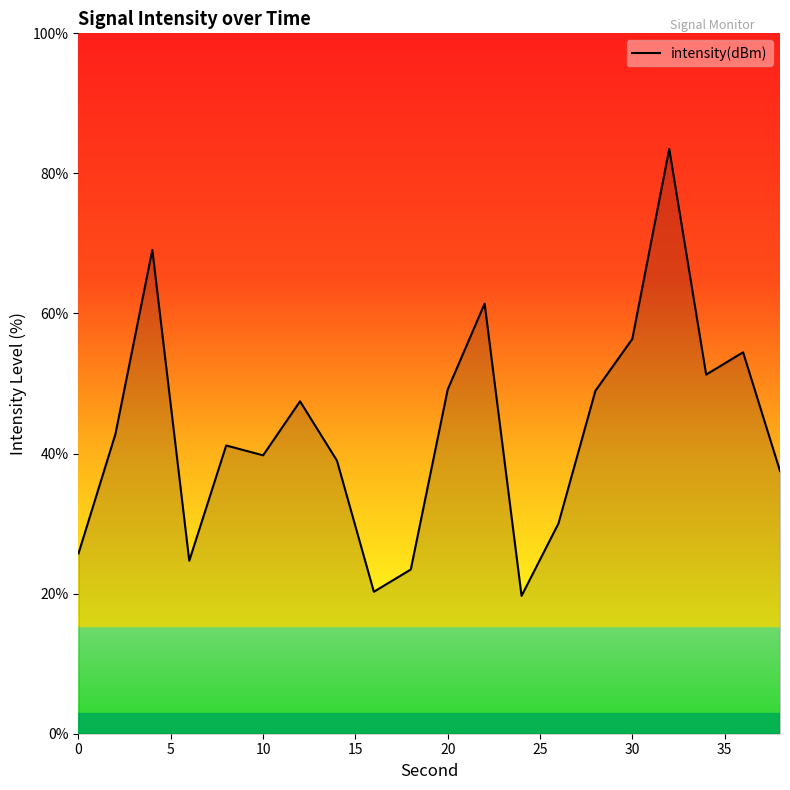

What is the maximum value shown in the chart?

83.5